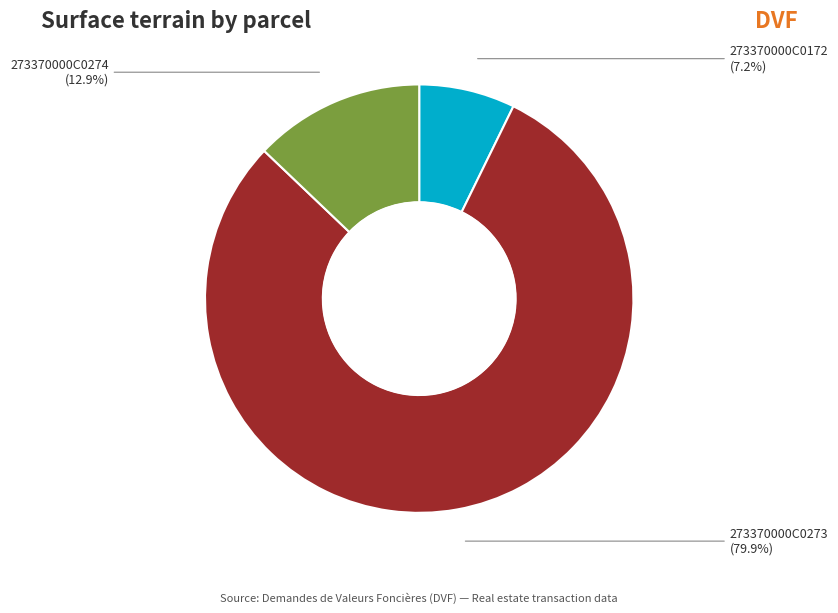

Is there any slice that represents more than half of the pie?

Yes